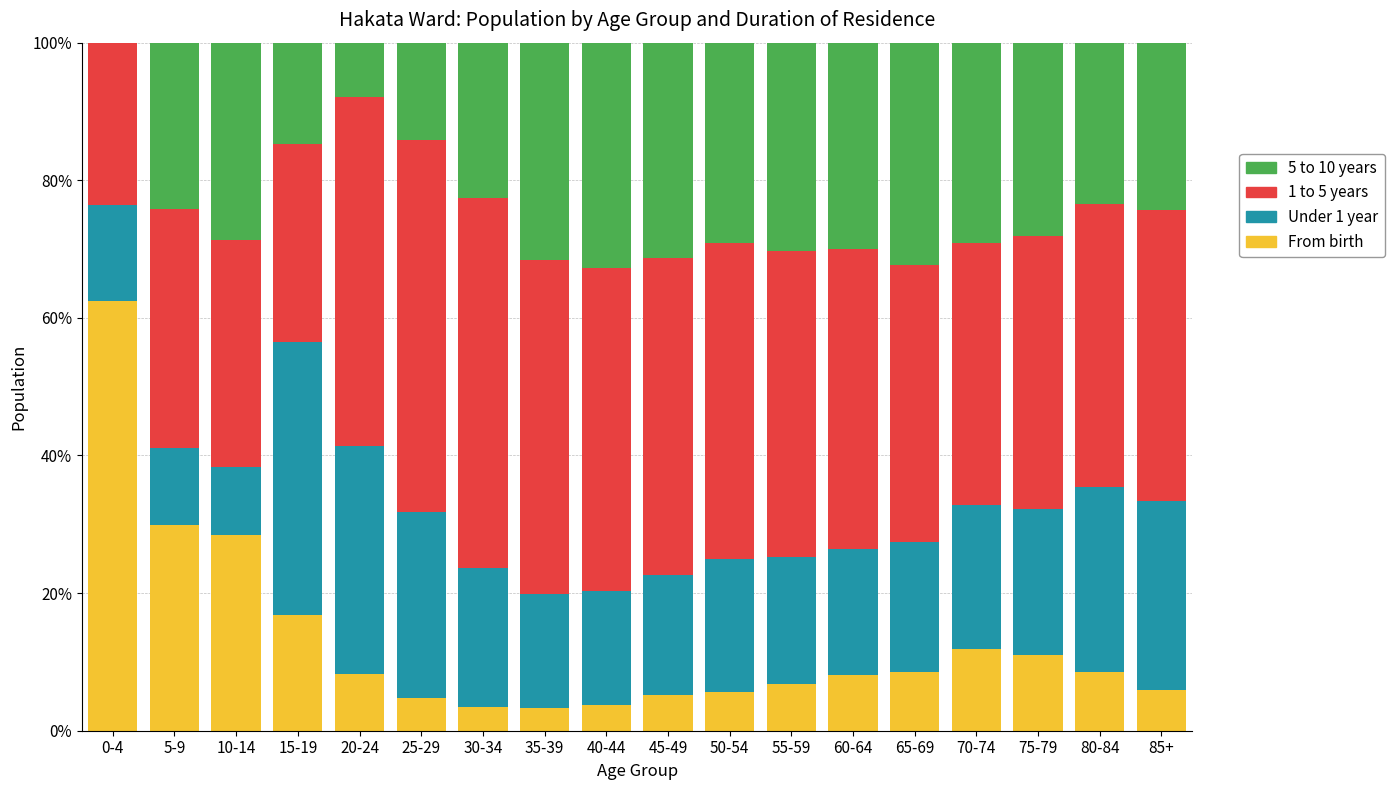

Which category has the highest value in the From birth series?

0-4